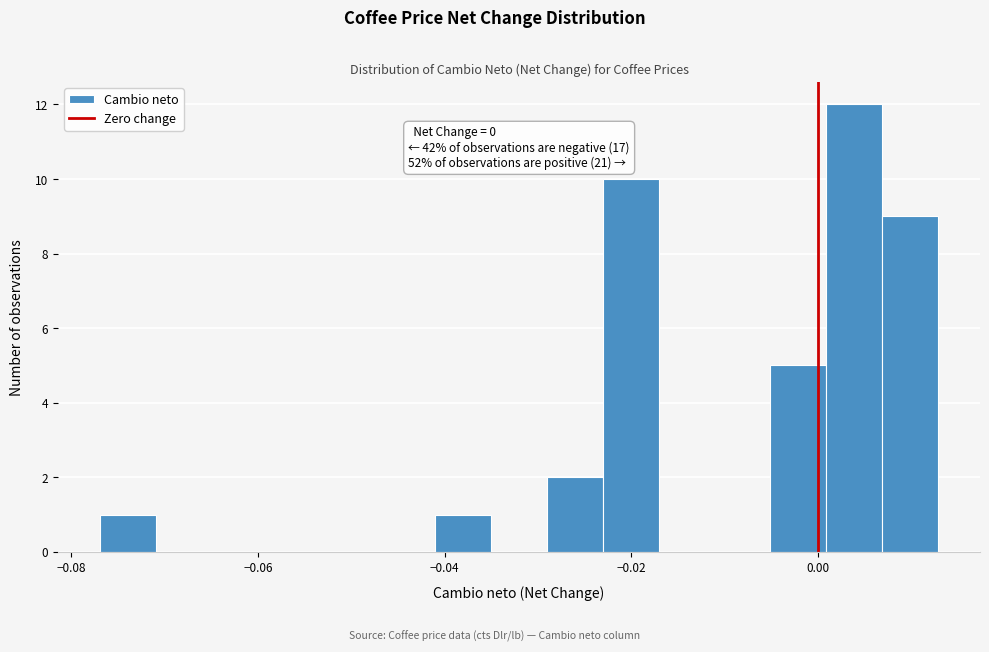

Read against the x-axis, roughly where is the centre of the tallest bar?

0.004